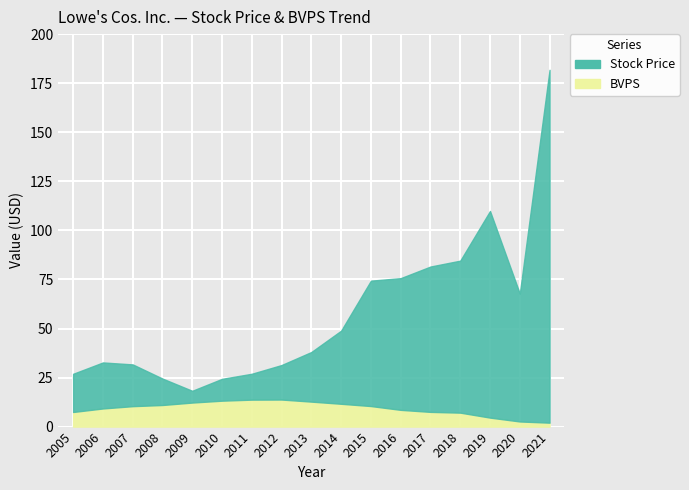

Between 2018 and 2009, which is larger?

2018